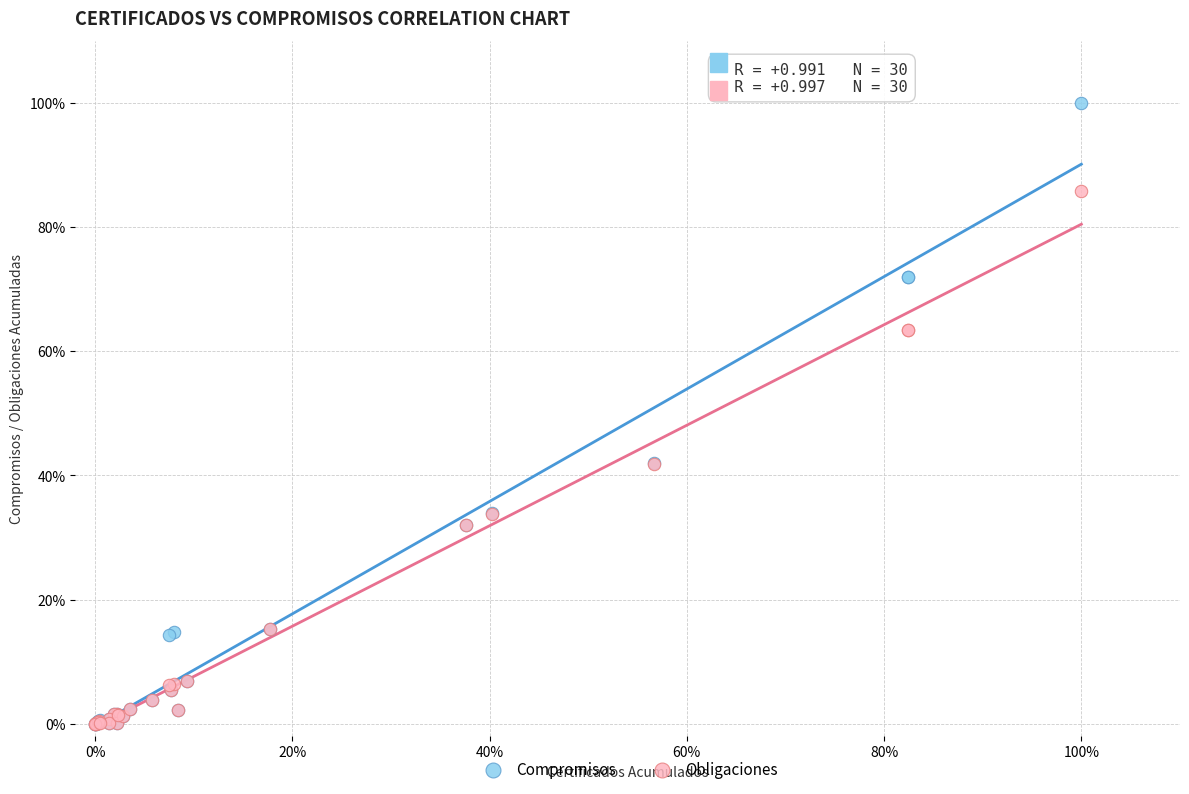

Which series contains the highest Y value?

Compromisos